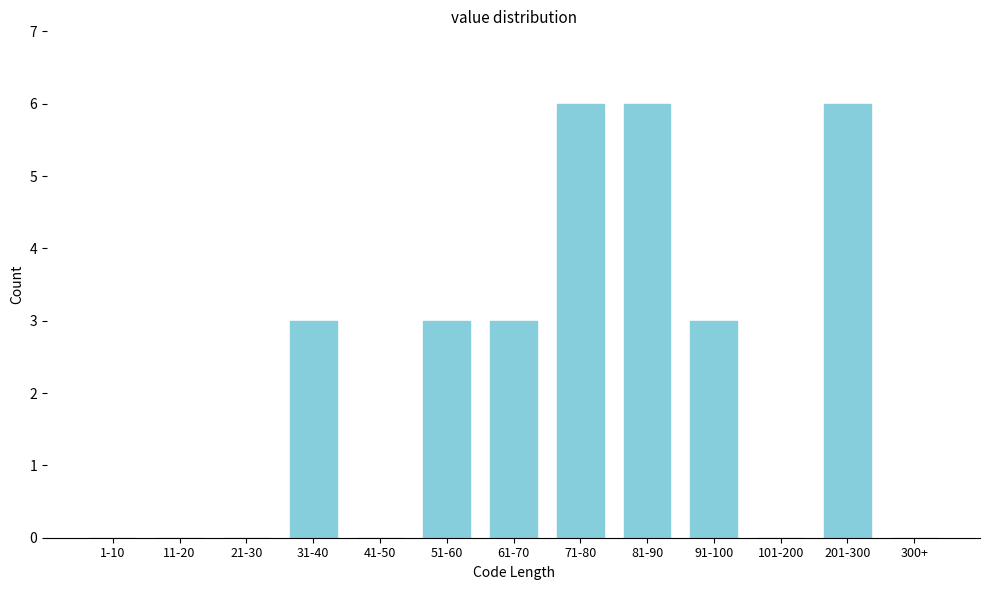

Reading right to left, list all the values displayed in this chart.

300+=0	201-300=6	101-200=0	91-100=3	81-90=6	71-80=6	61-70=3	51-60=3	41-50=0	31-40=3	21-30=0	11-20=0	1-10=0